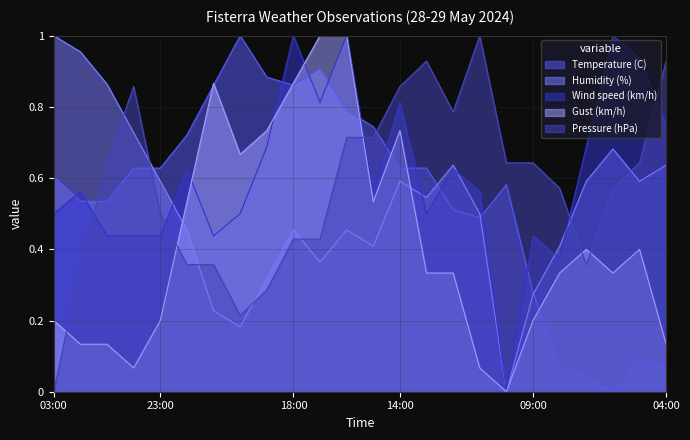

At which category does the chart reach its minimum across all series?

06:00